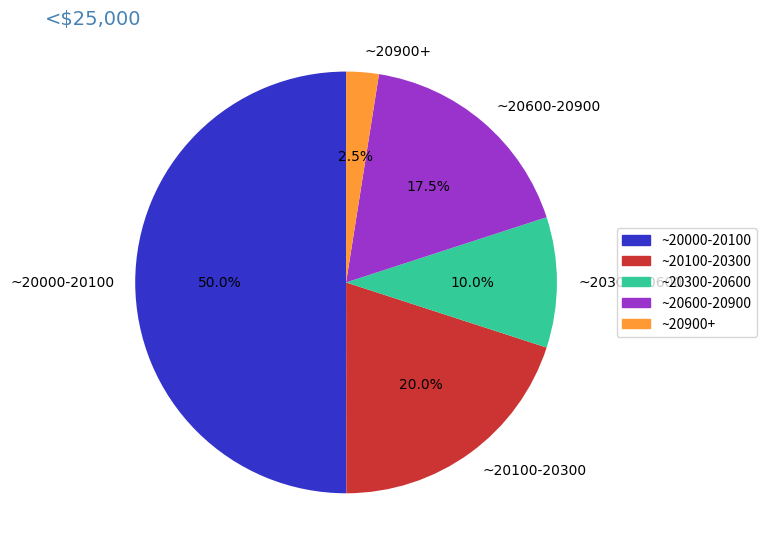

Count the number of slices in the pie.

5